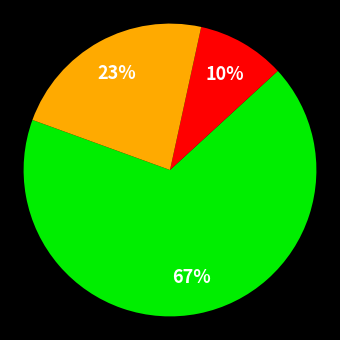

To the nearest percent, what is the average slice percentage?

33%